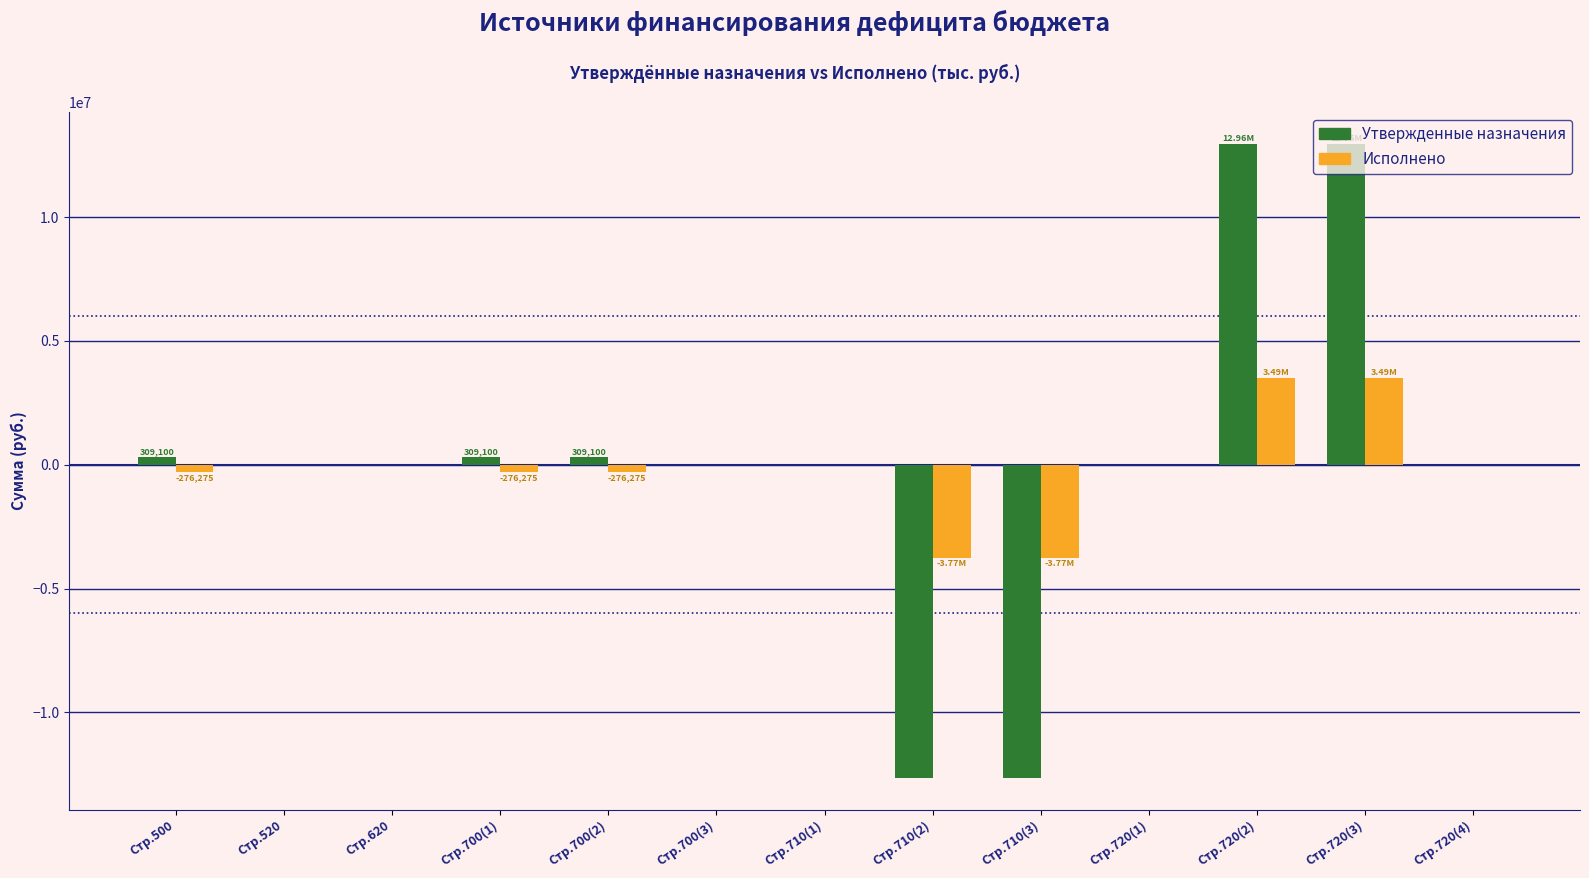

What is the total value across all series at Стр.710(2)?

-16417121.5